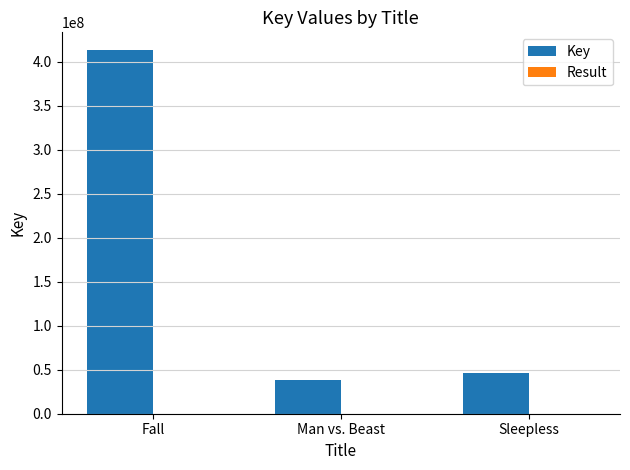

Between Fall and Man vs. Beast, which series saw the biggest shift?

Key